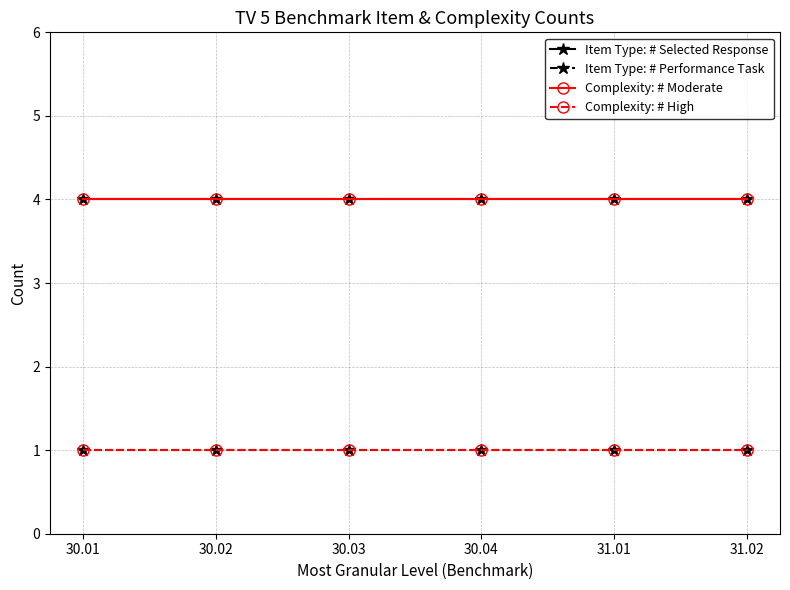

Which series has the widest spread of values?

Item Type: # Selected Response